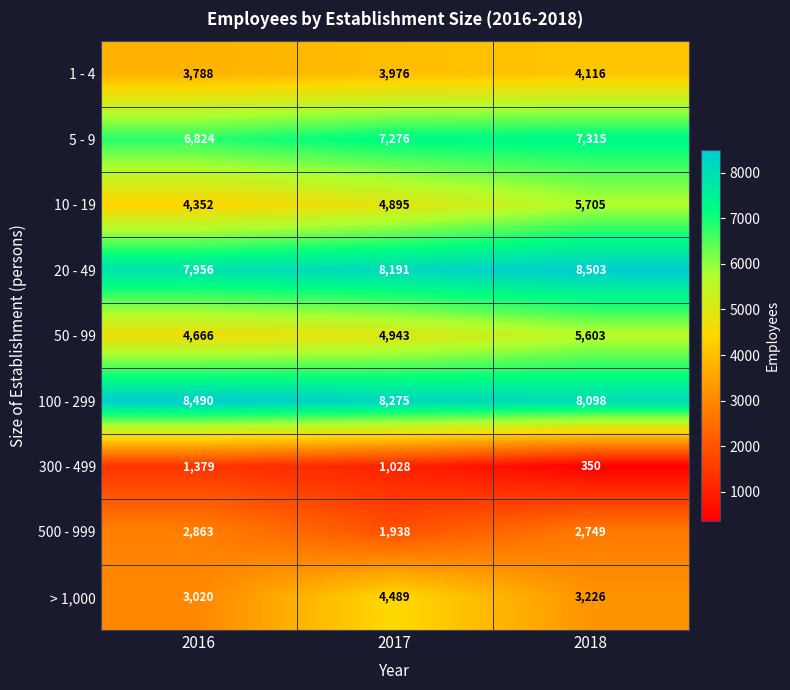

At how many categories does at least one series exceed 4990?

3